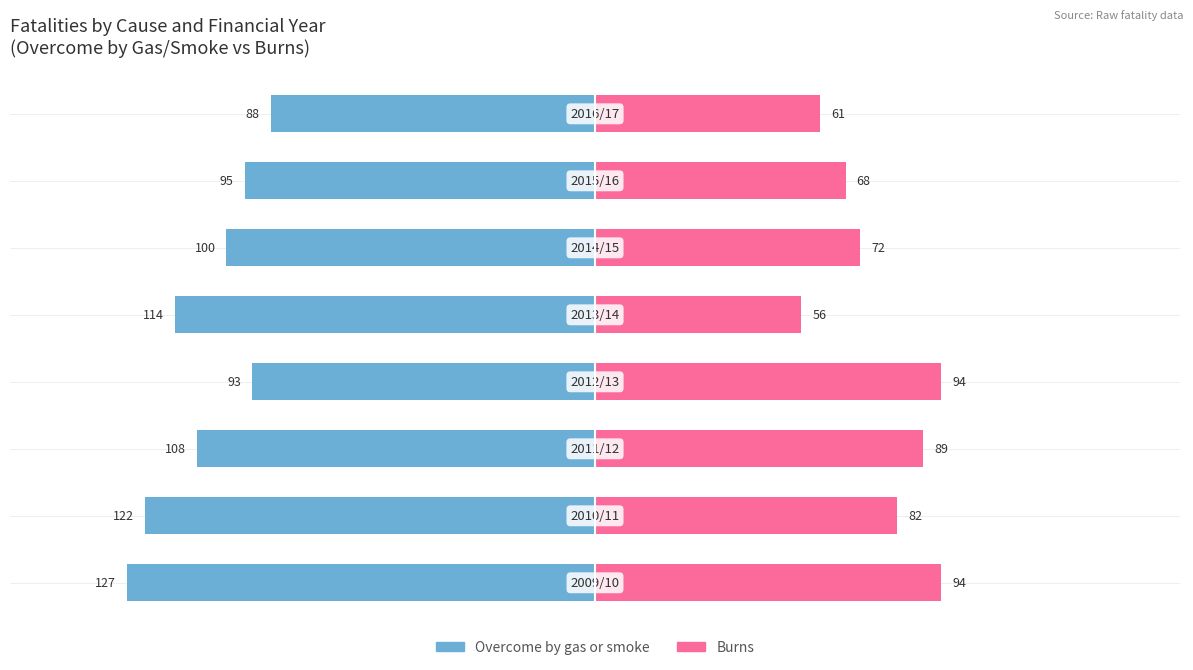

The value of Burns at 6 is 68. True or false?

True